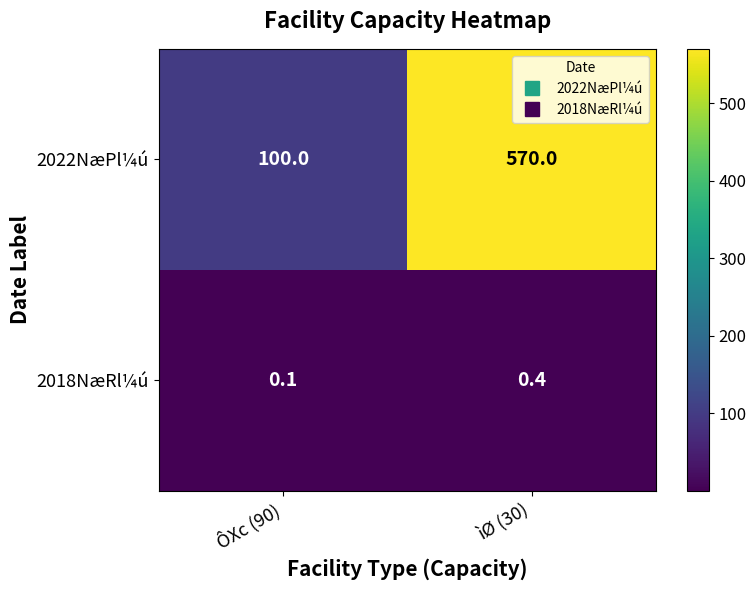

What is the smallest value displayed?

0.1